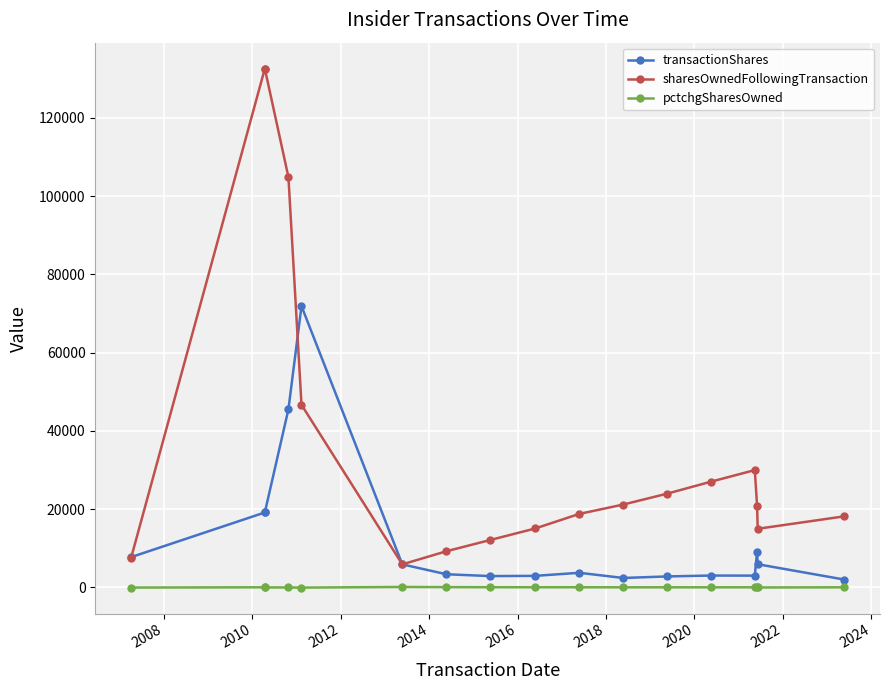

Reading right to left, extract all data points from this chart.

transactionShares: 1990	5908	9092	2995	3017	2793	2398	3721	2938	2880	3349	5875	71875	45507	19135	19135	7717
sharesOwnedFollowingTransaction: 18150	14966	20874	29966	26971	23954	21161	18763	15042	12104	9224	5875	46648	104831	132558	132558	7441
pctchgSharesOwned: 12	-28	-30	11	13	13	13	25	24	31	57	100	-61	-30	-13	17	-51